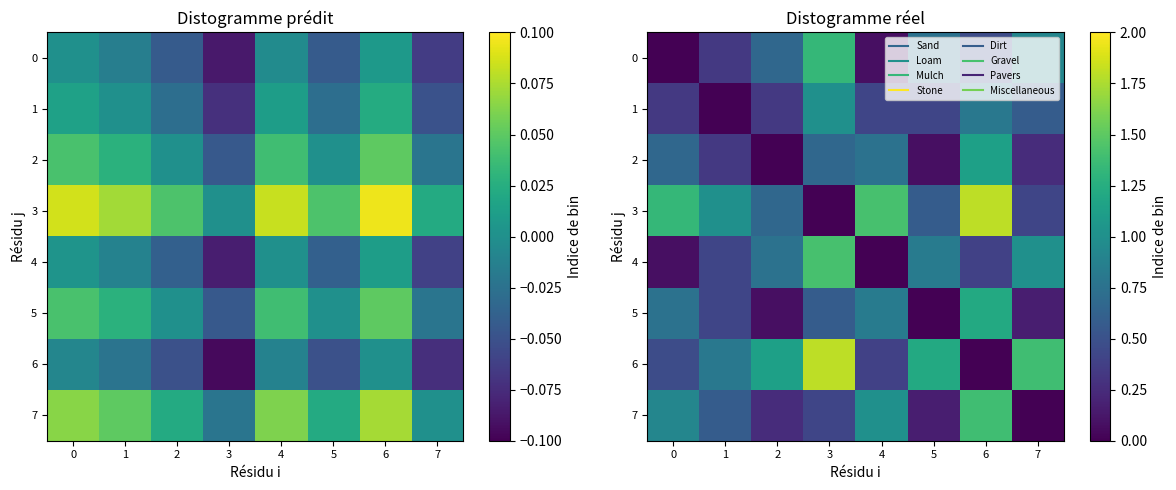

List the labels in order of 0 value, smallest first.

0, 4, 1, 6, 2, 5, 7, 3